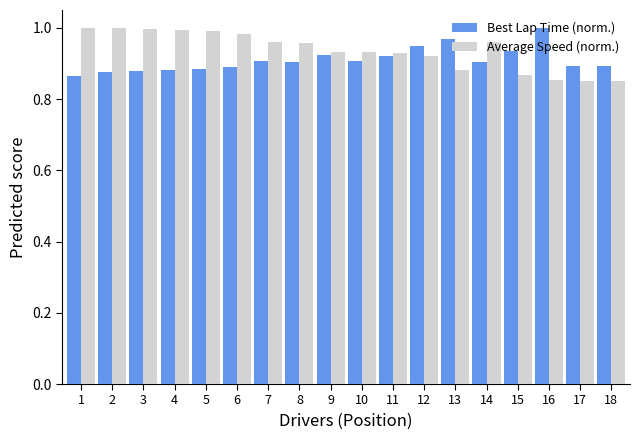

Which category has the highest value in the Best Lap Time (norm.) series?

16